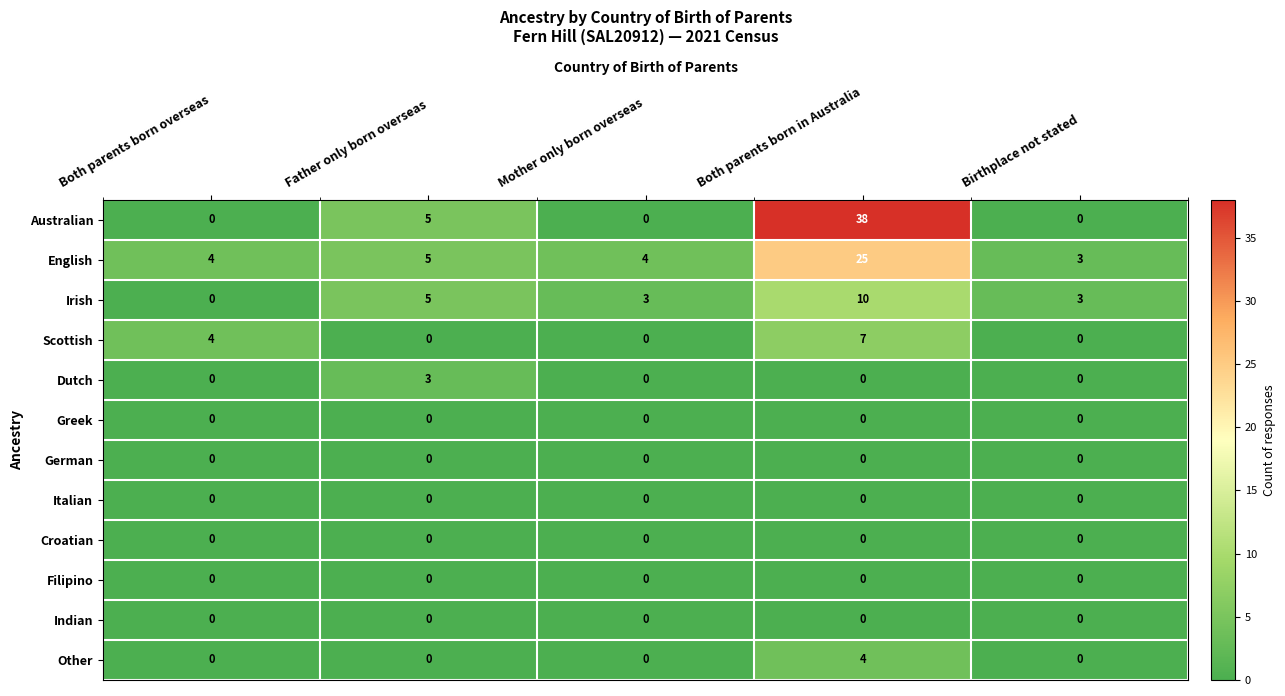

The value of English at Both parents born in Australia is 25. True or false?

True